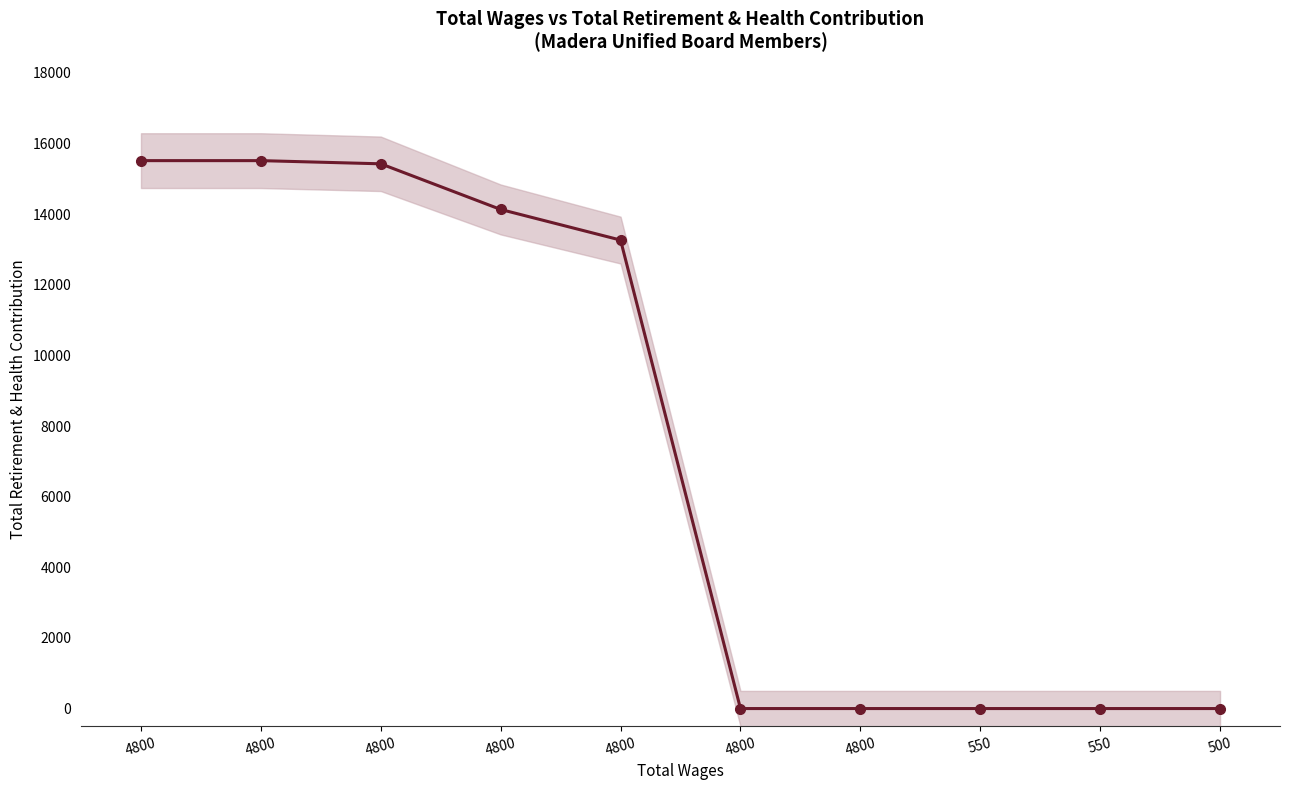

List the labels in order of value, smallest first.

4800, 4800, 550, 550, 500, 4800, 4800, 4800, 4800, 4800